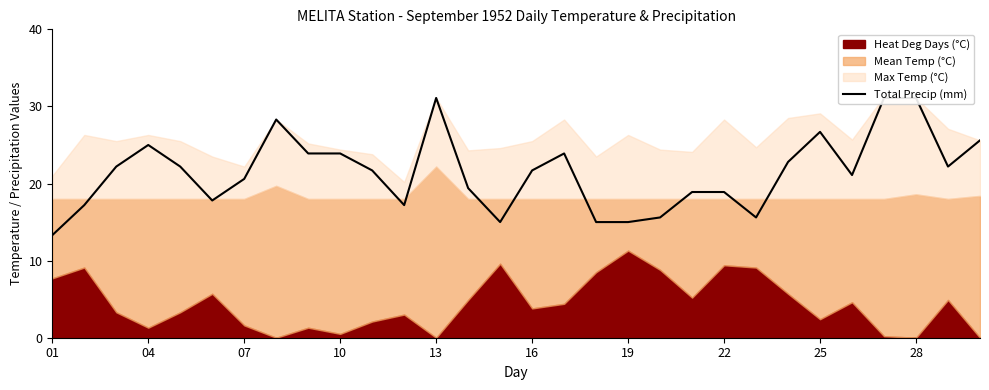

What is the greatest value displayed?

31.1